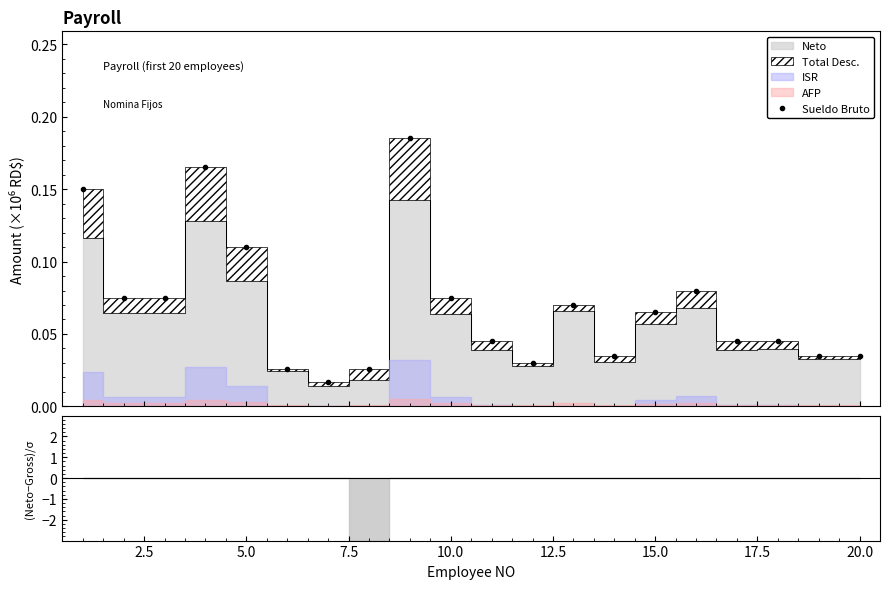

True or false: there are more than 2 points higher than both neighbors.

True